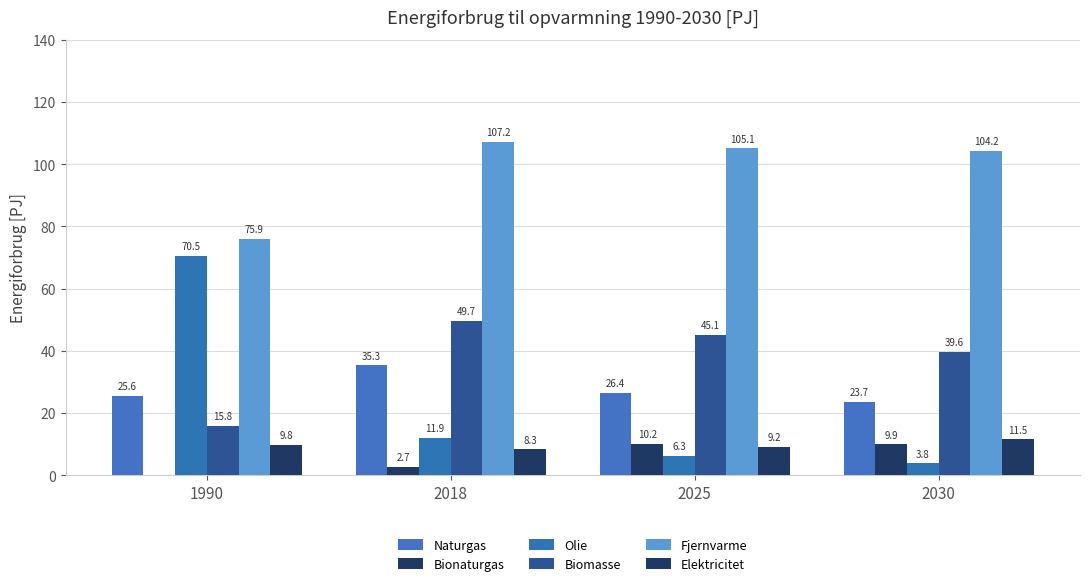

How many groups of bars are there?

4